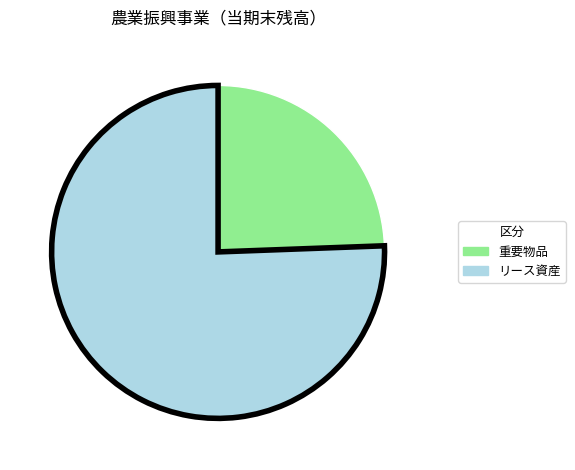

Which has a higher value, 重要物品 or リース資産?

リース資産